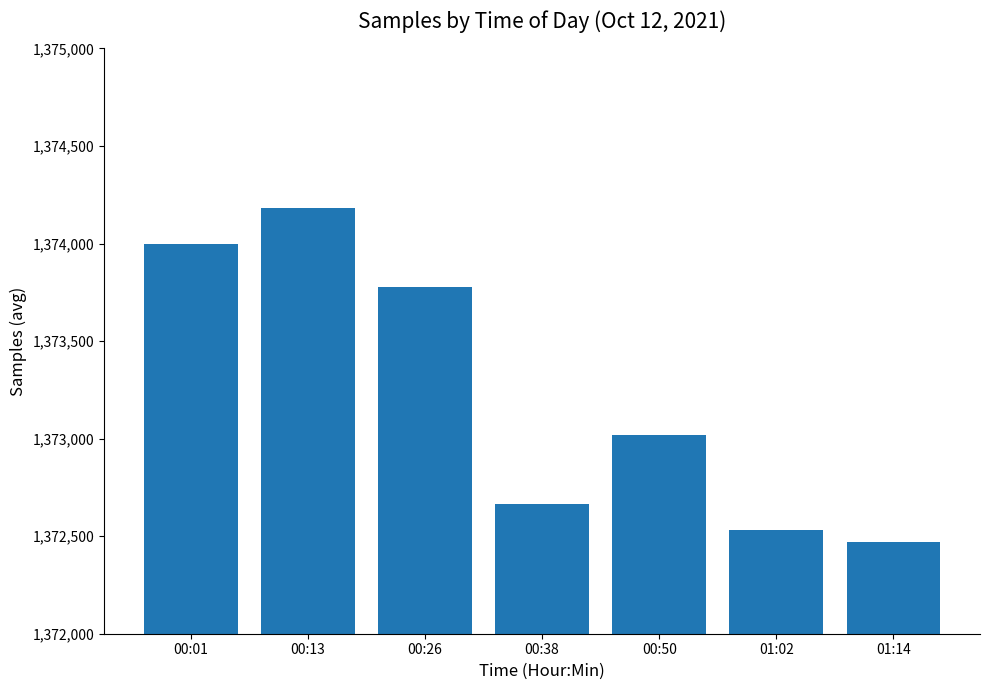

Which label corresponds to the smallest value in the chart?

01:14